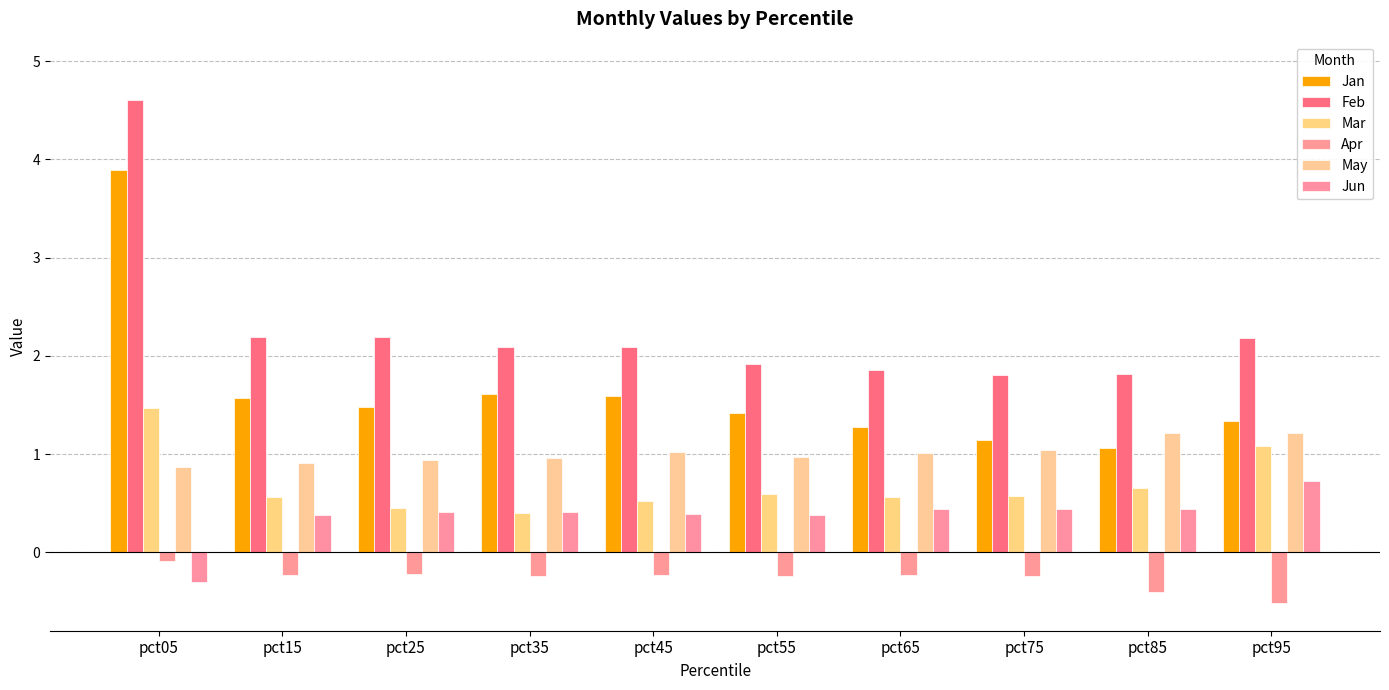

How many data points in Feb are less than 2?

4